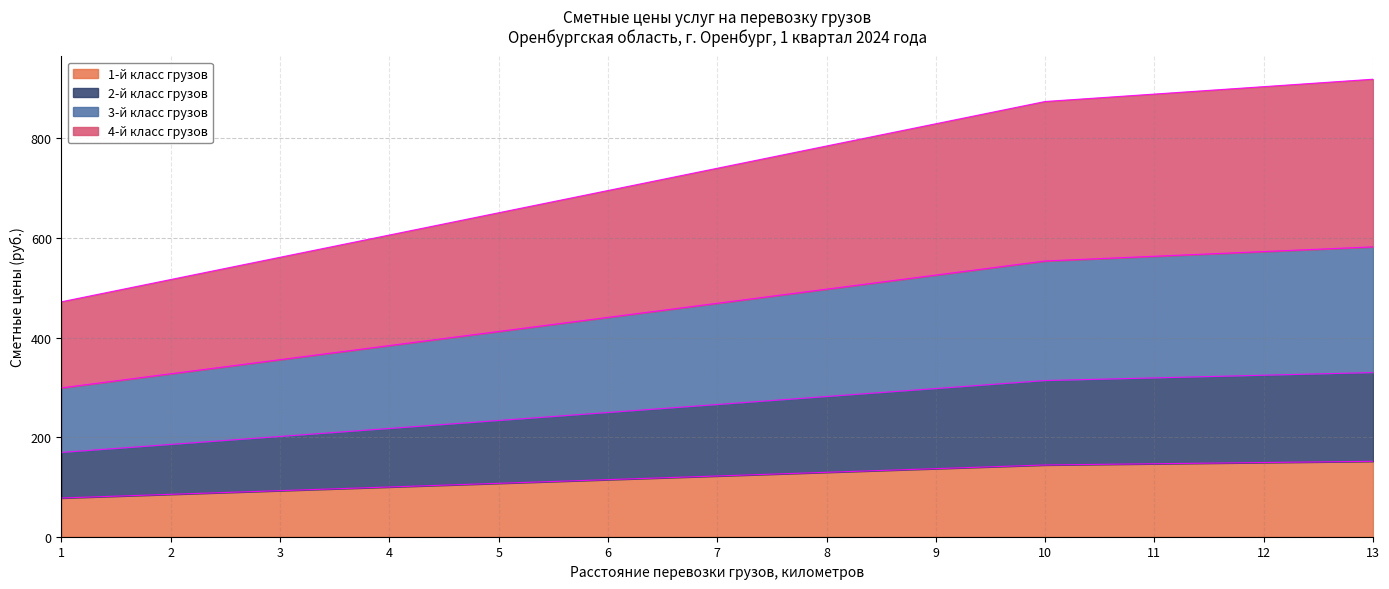

What is the average value of the 1-й класс грузов series?

119.8